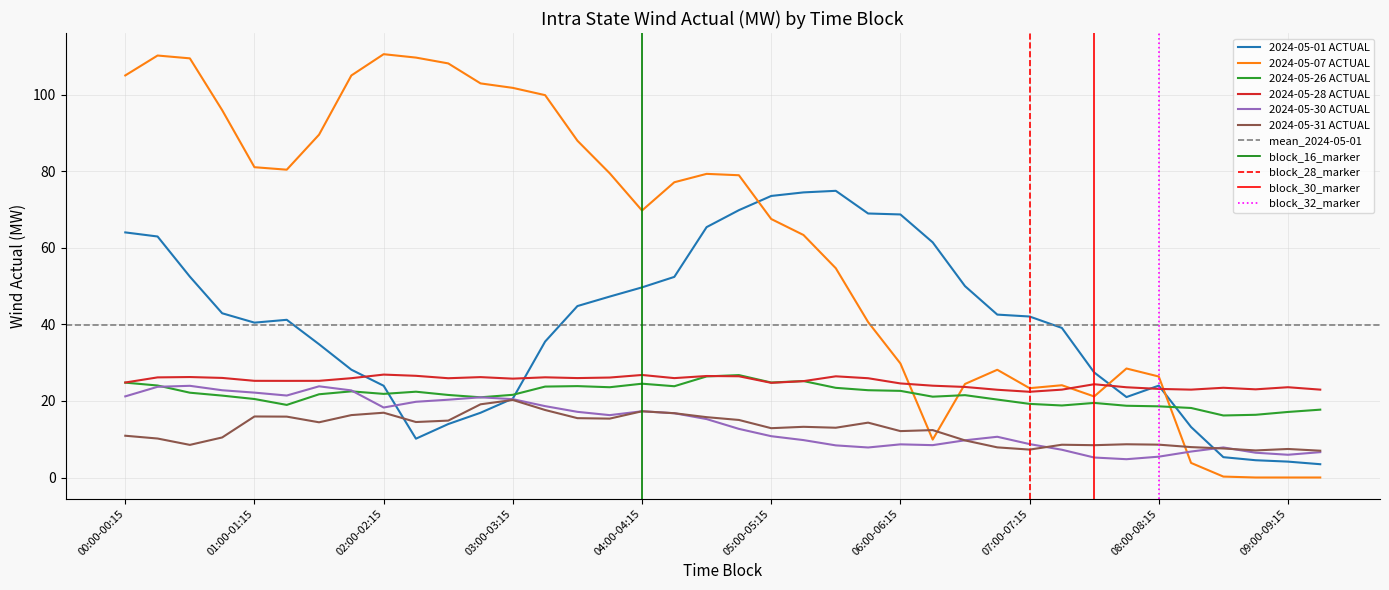

How many data points in 2024-05-07 ACTUAL are less than 77?

19